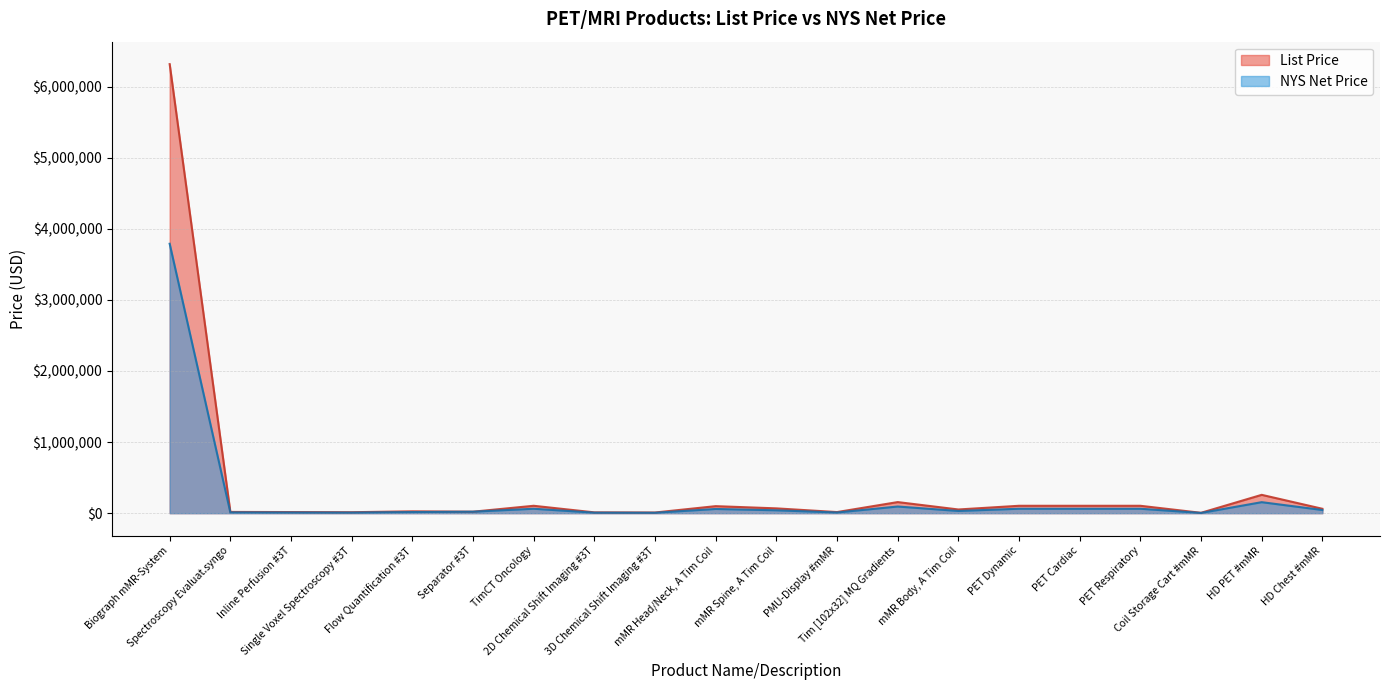

At how many categories does at least one series exceed 5141353?

1